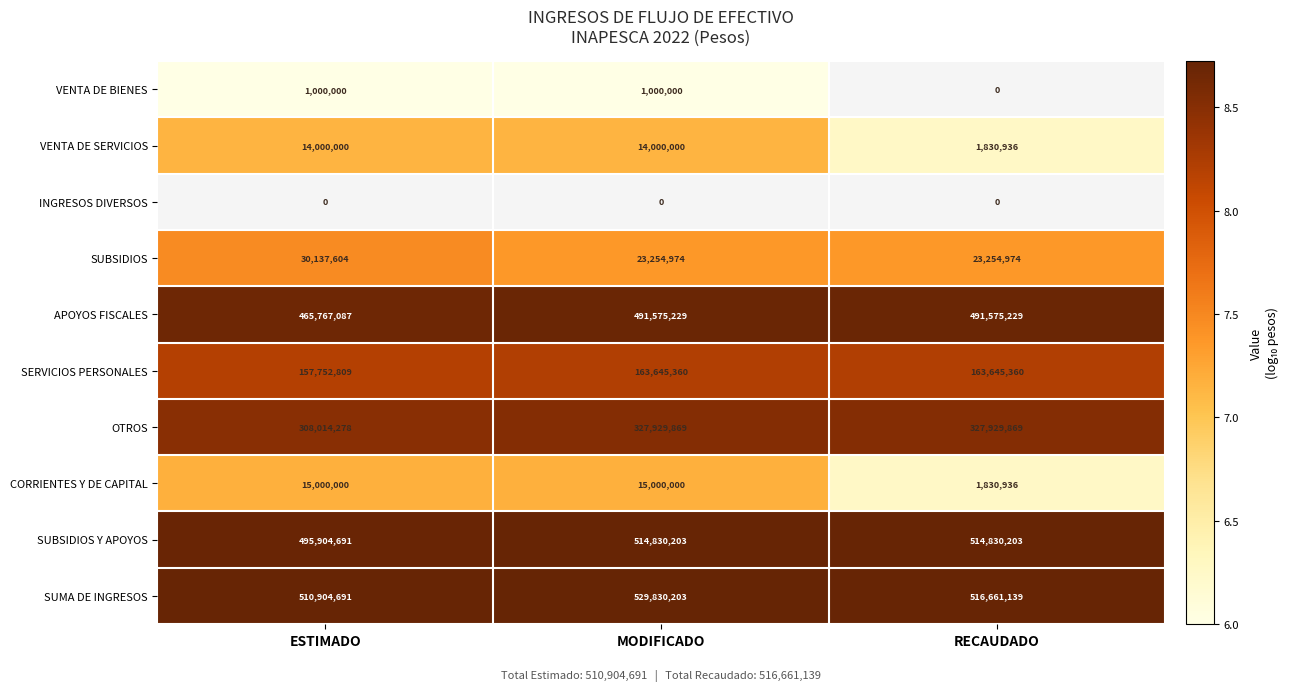

Which category has the highest value across all series?

MODIFICADO